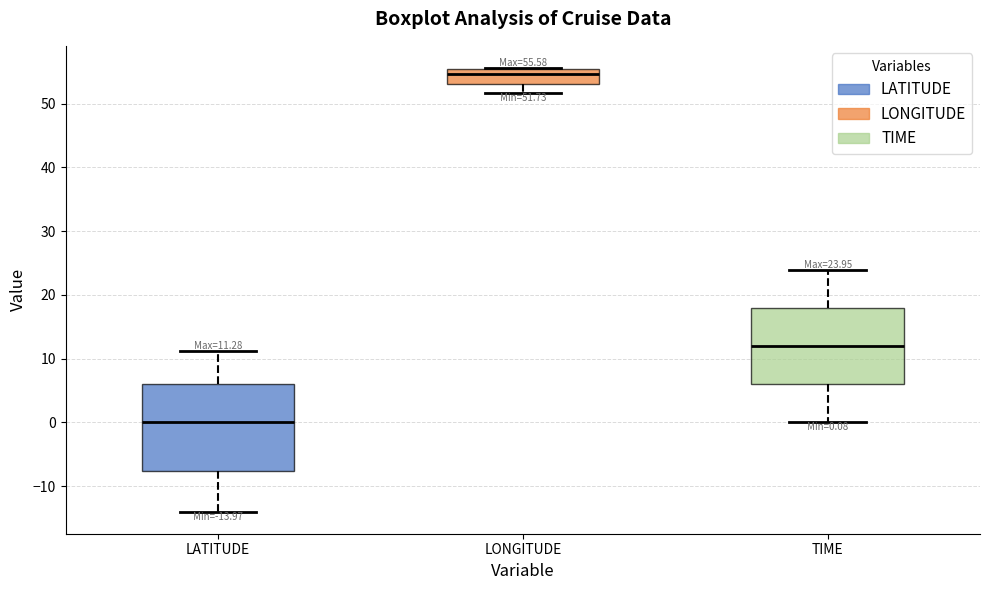

Comparing the boxes themselves (not the whiskers), which one is the tallest?

LATITUDE